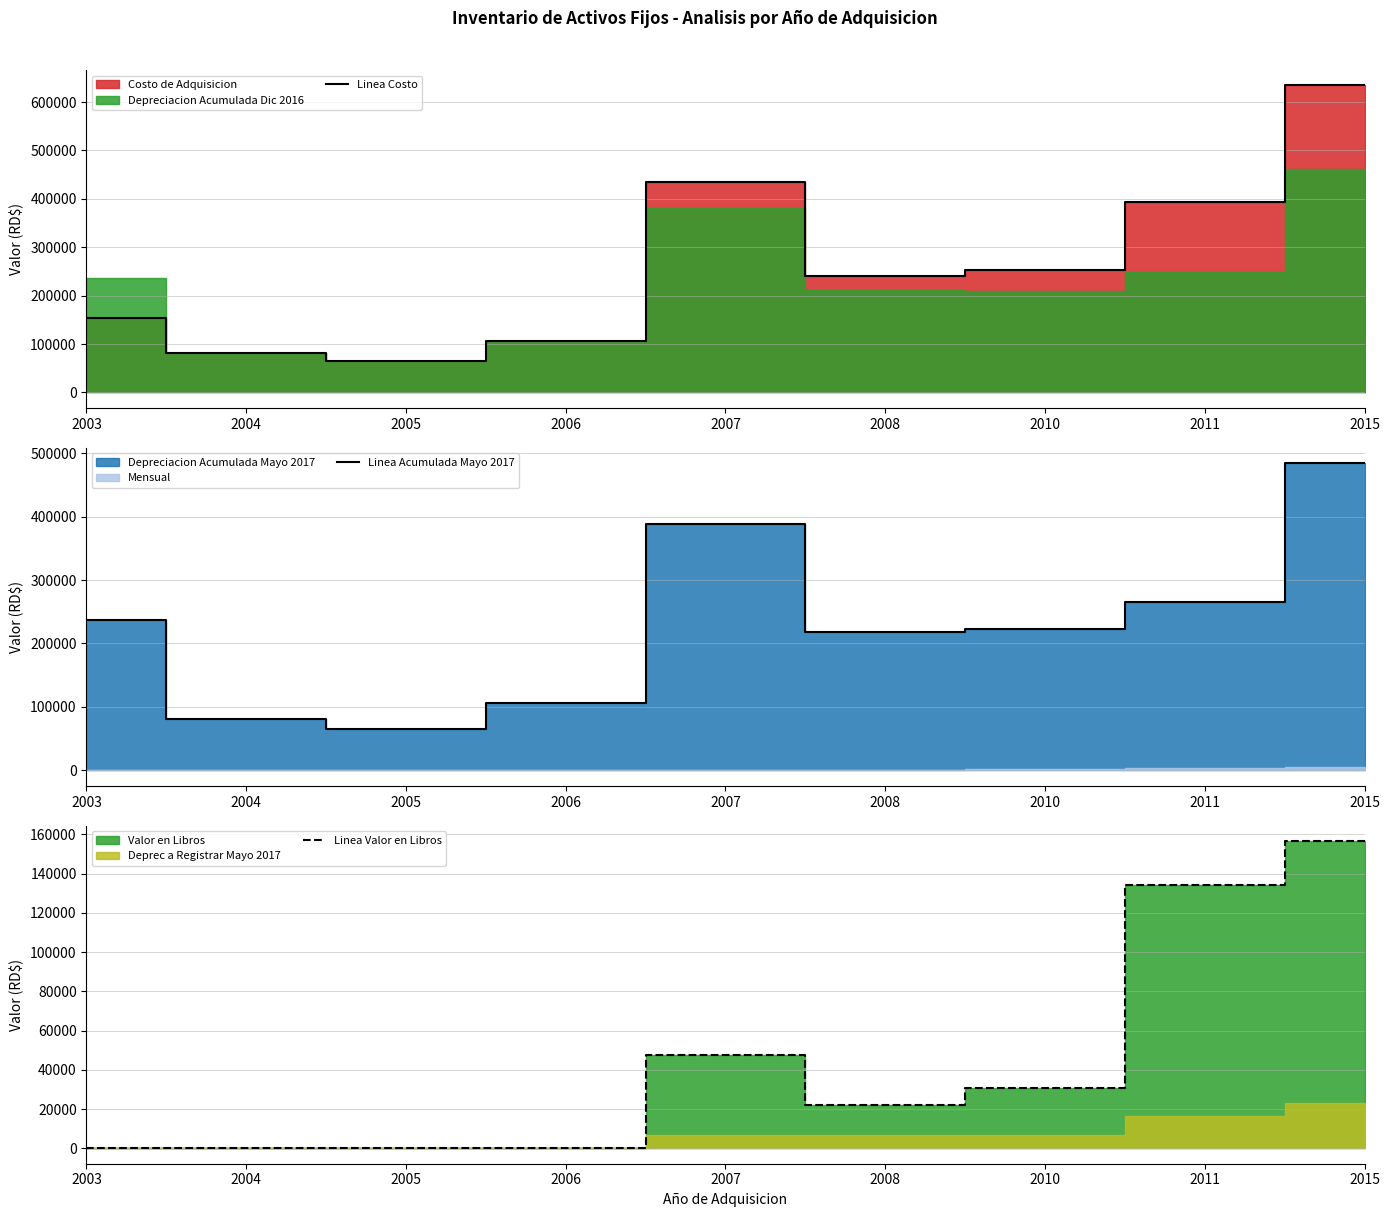

The Linea Costo series shows 14591.8 at 2005. True or false?

False